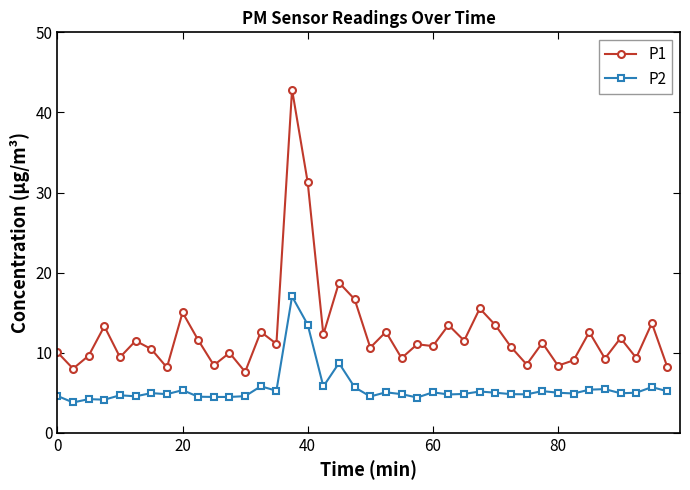

What is the smallest value displayed?

3.8